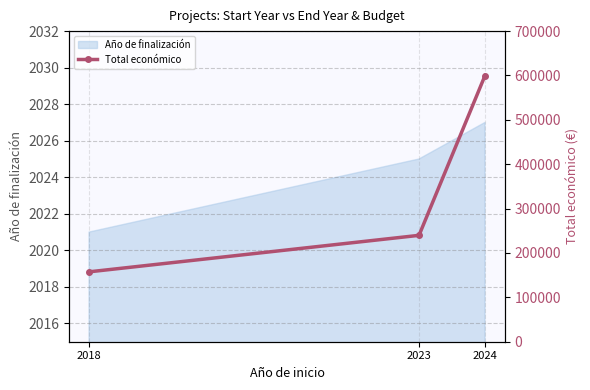

What is the sum of the values at 2018 and 2023?

397244